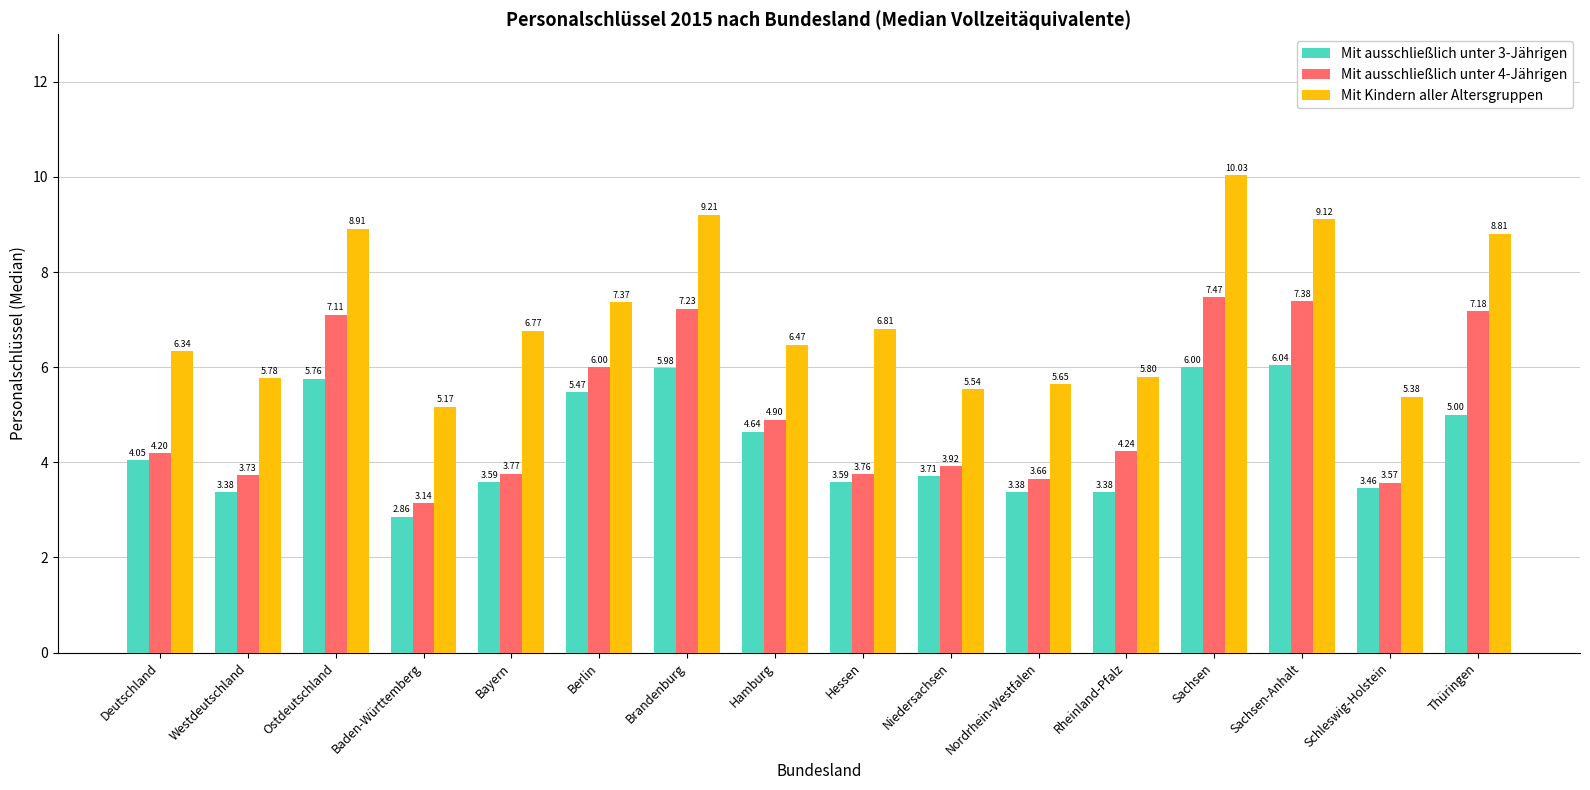

What is the value of the Mit Kindern aller Altersgruppen bar at the 2nd from the left?

5.8